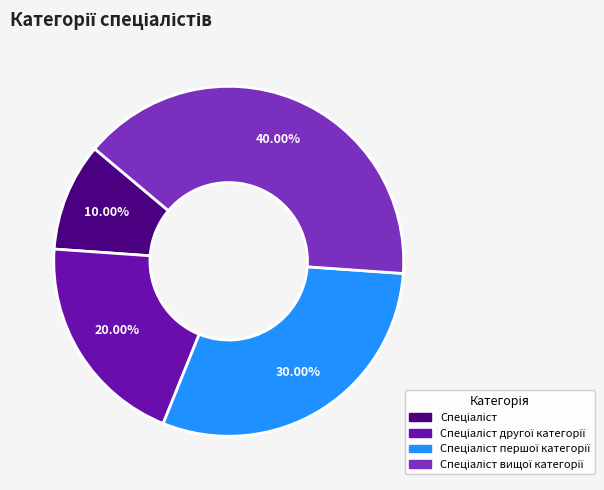

Is there any slice that represents more than half of the pie?

No